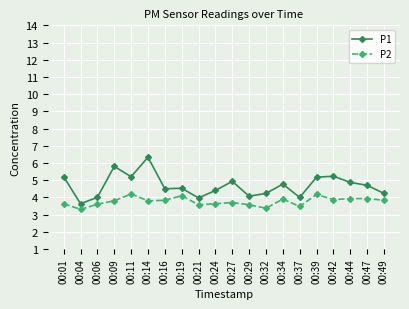

List the series in order of their overall mean, highest first.

P1, P2